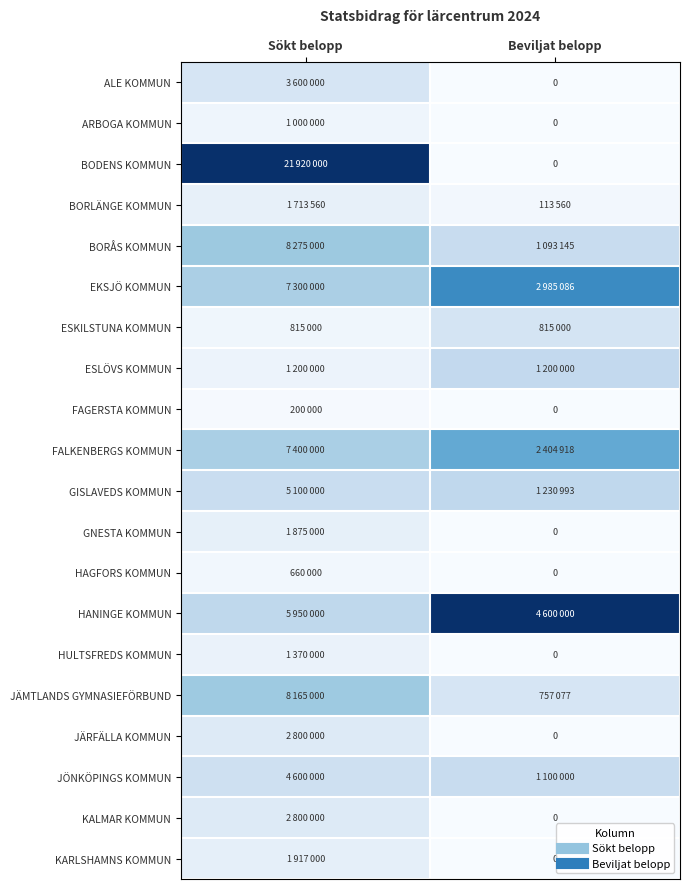

True or false: FALKENBERGS KOMMUN has a value of 0.1 at Beviljat belopp.

False